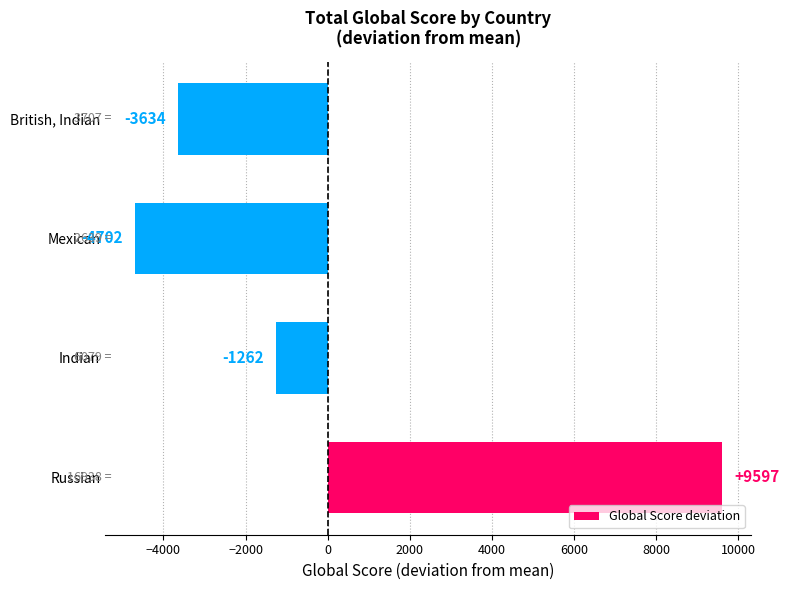

True or false: the data shows -3633.8 at British, Indian.

True